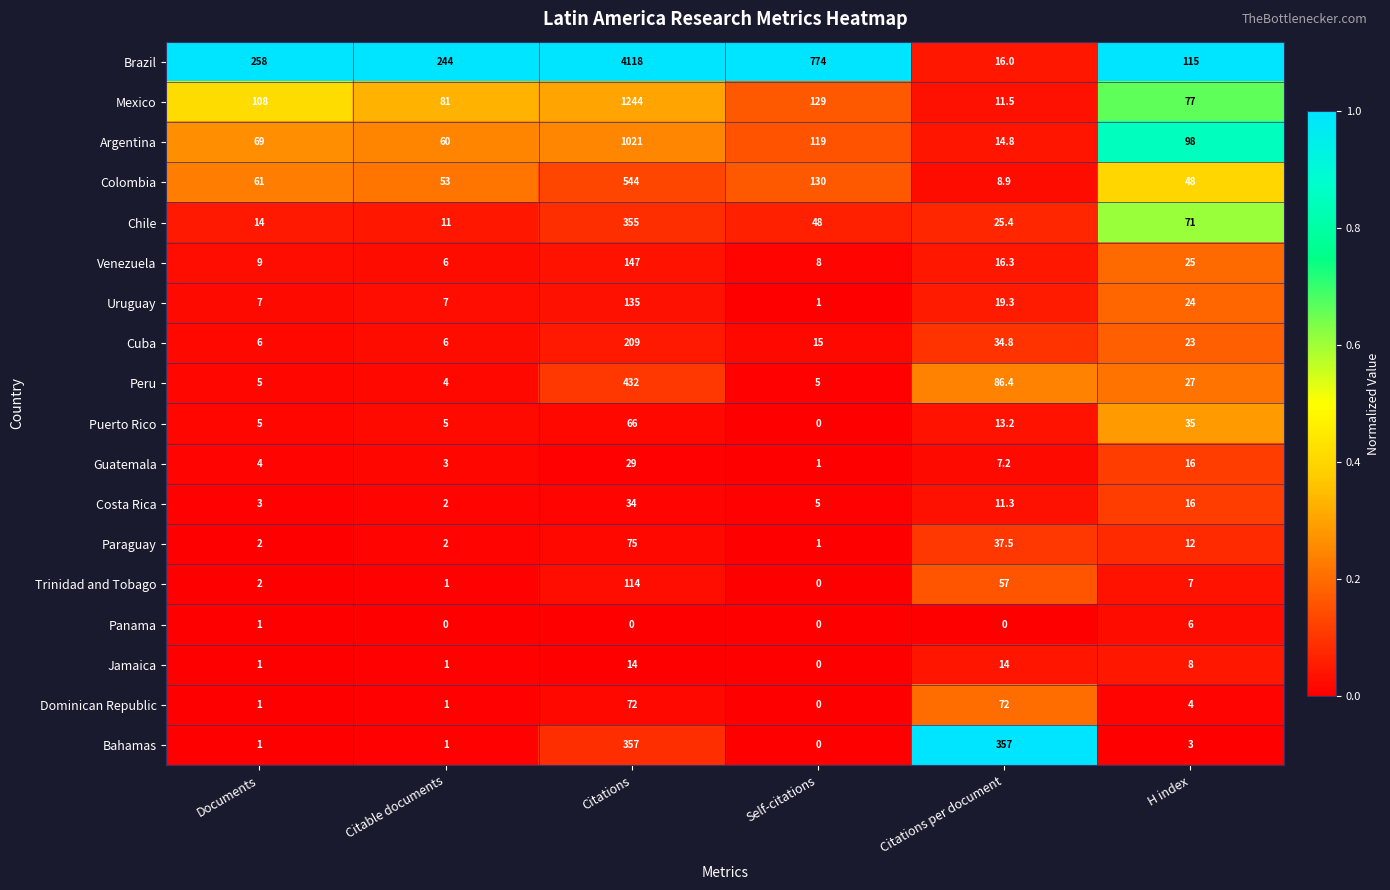

What is the difference between the highest and lowest values at Citable documents?

244.0